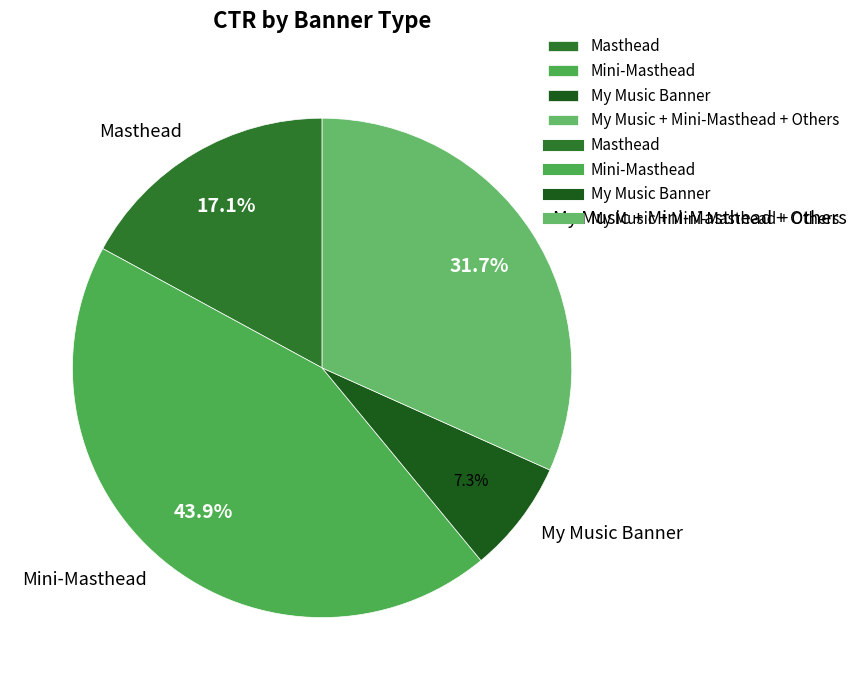

Between My Music + Mini-Masthead + Others and Mini-Masthead, which is larger?

Mini-Masthead